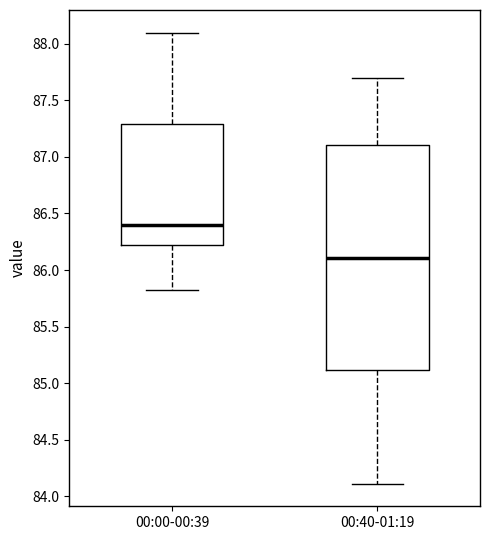

Reading left to right, read every box against the y-axis: the position of its median line, the range the box covers, and the ends of its whiskers. The values are not printed on the chart, so give them approximately, as read against the axis.

00:00-00:39: median 86.4, box 86.2 to 87.3, whiskers 85.8 to 88.1
00:40-01:19: median 86.1, box 85.1 to 87.1, whiskers 84.1 to 87.7